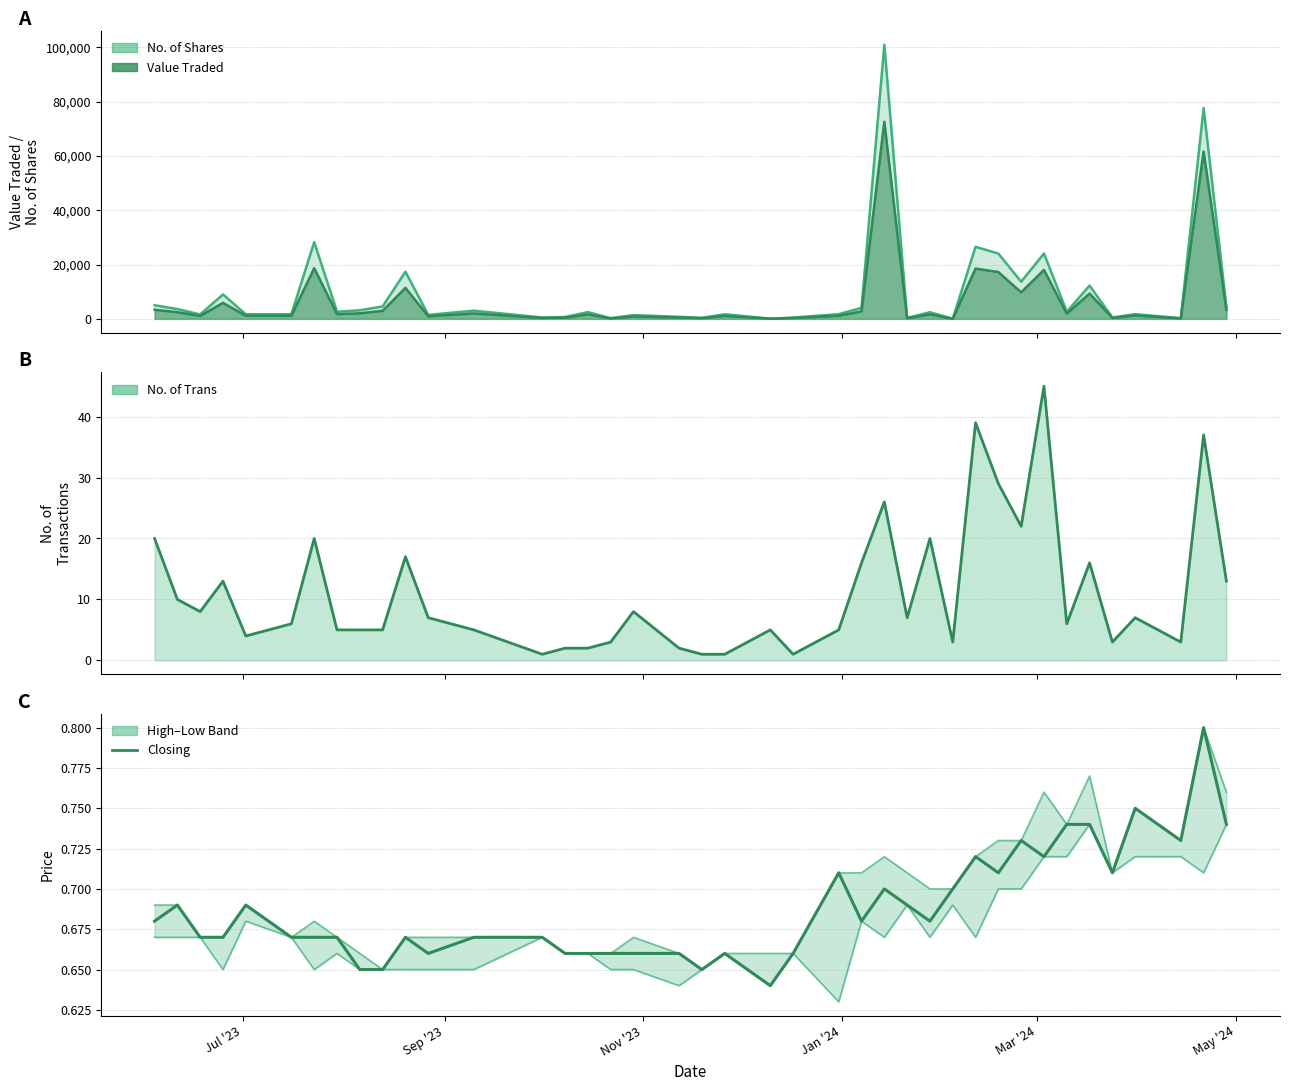

What is the highest value of the High series?

0.8